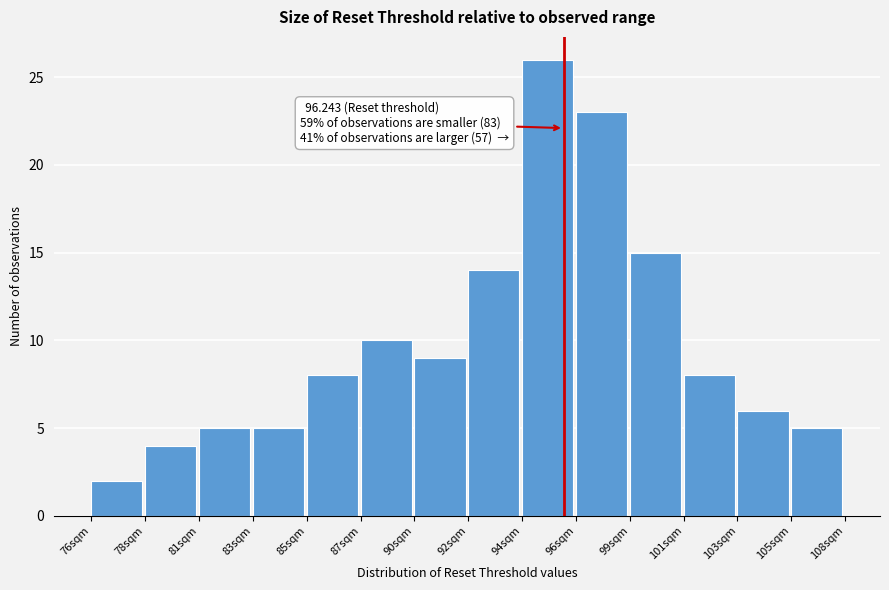

Reading left to right, list all the values displayed in this chart.

2	4	5	5	8	10	9	14	26	23	15	8	6	5